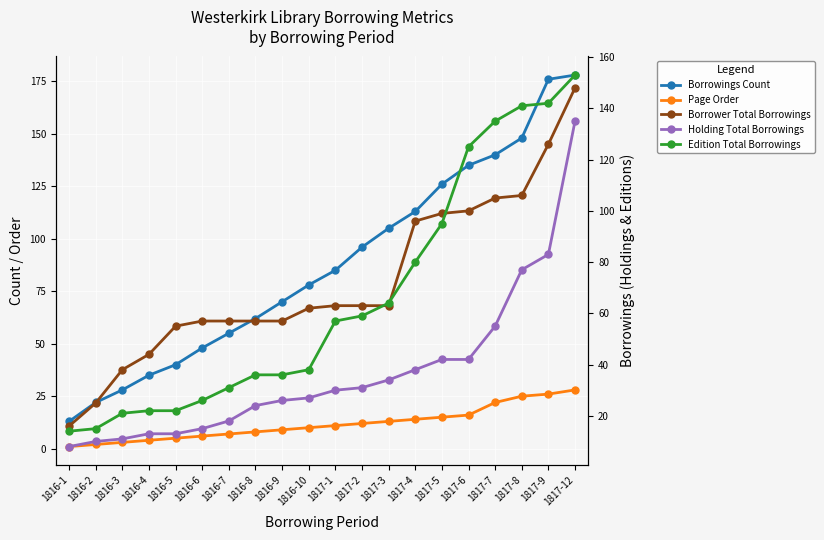

What is the label of the 7th point from the left?

1816-7